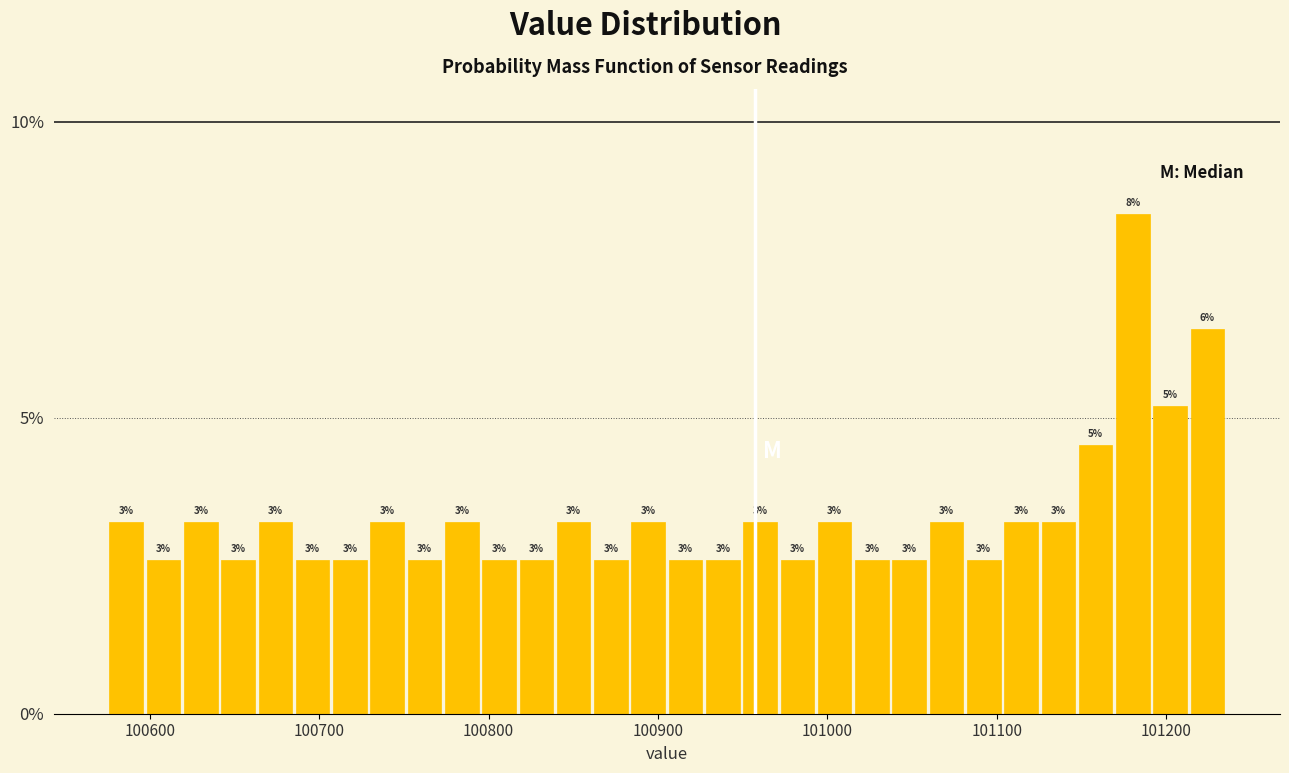

Read against the x-axis, roughly where is the centre of the tallest bar?

101180